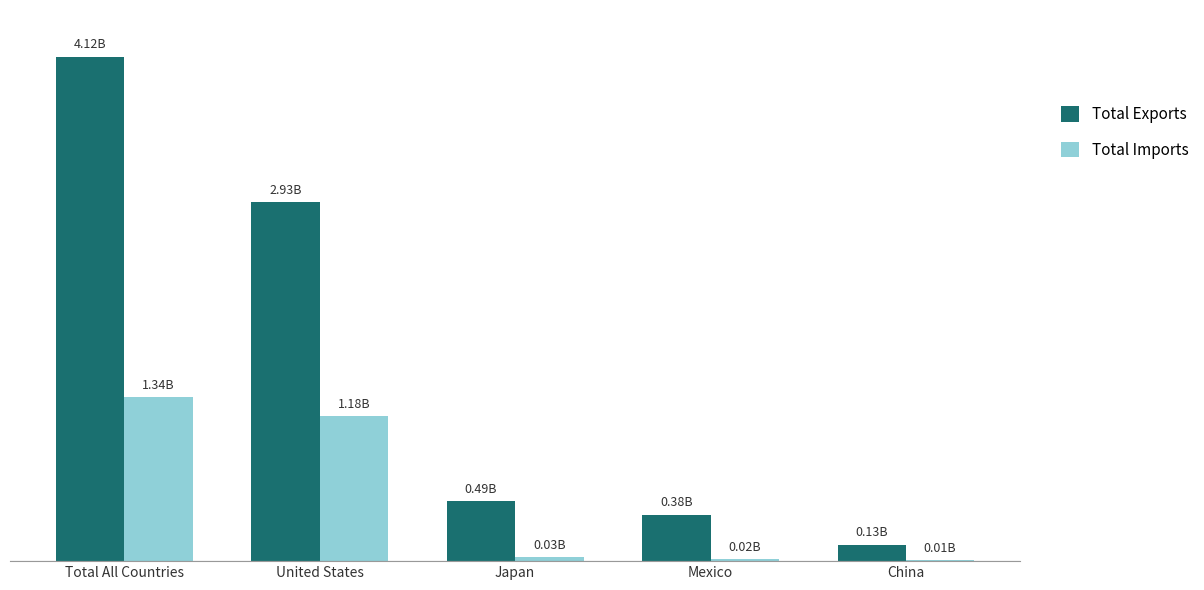

What is the lowest value of the Total Exports series?

132598796